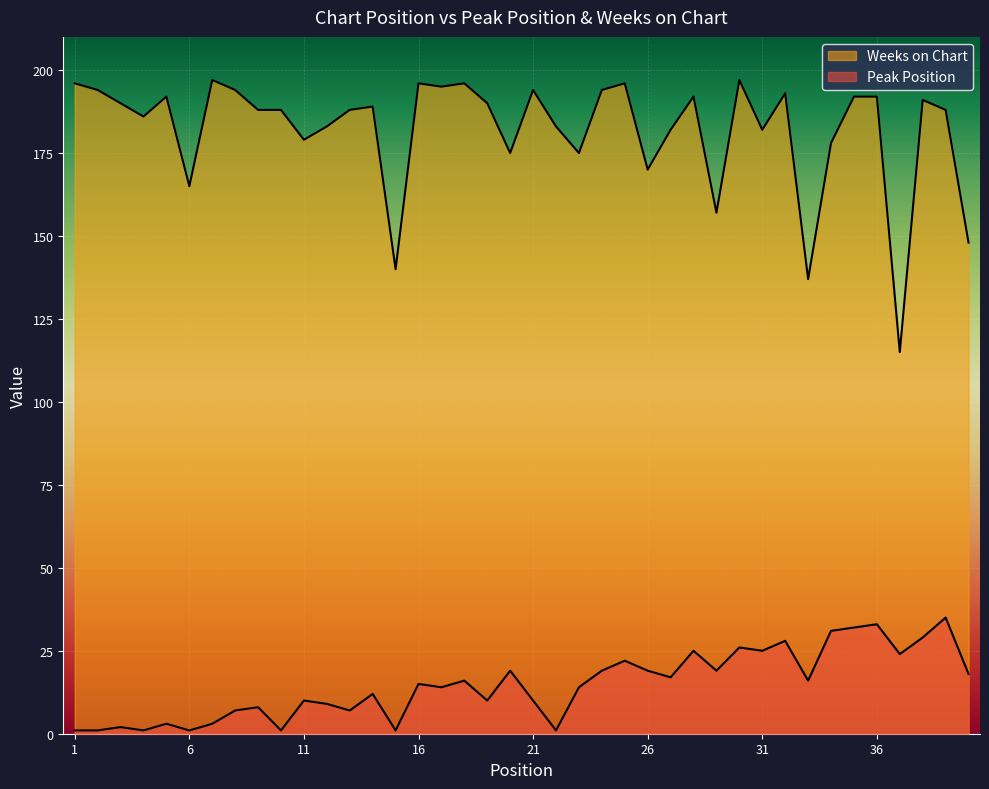

What is the difference between the maximum and second lowest values in the Weeks on Chart series?

60